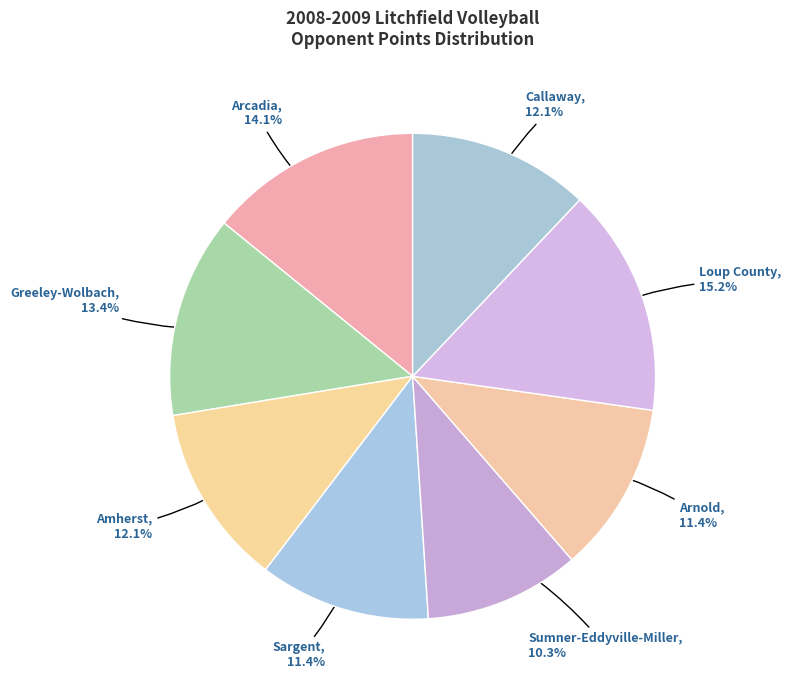

What percentage is NOT represented by Sumner-Eddyville-Miller?

89.7%